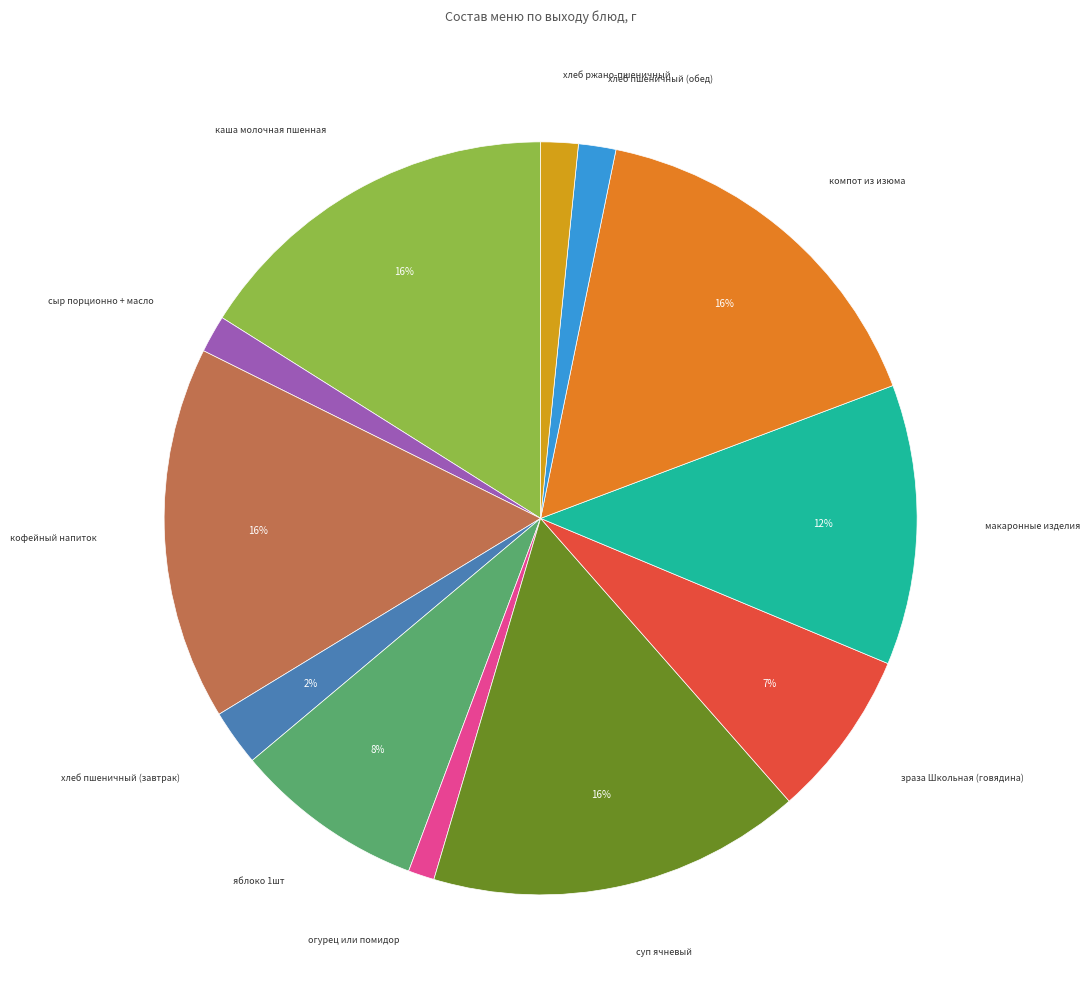

To the nearest percent, what is the difference between the largest and smallest slice percentages?

15%